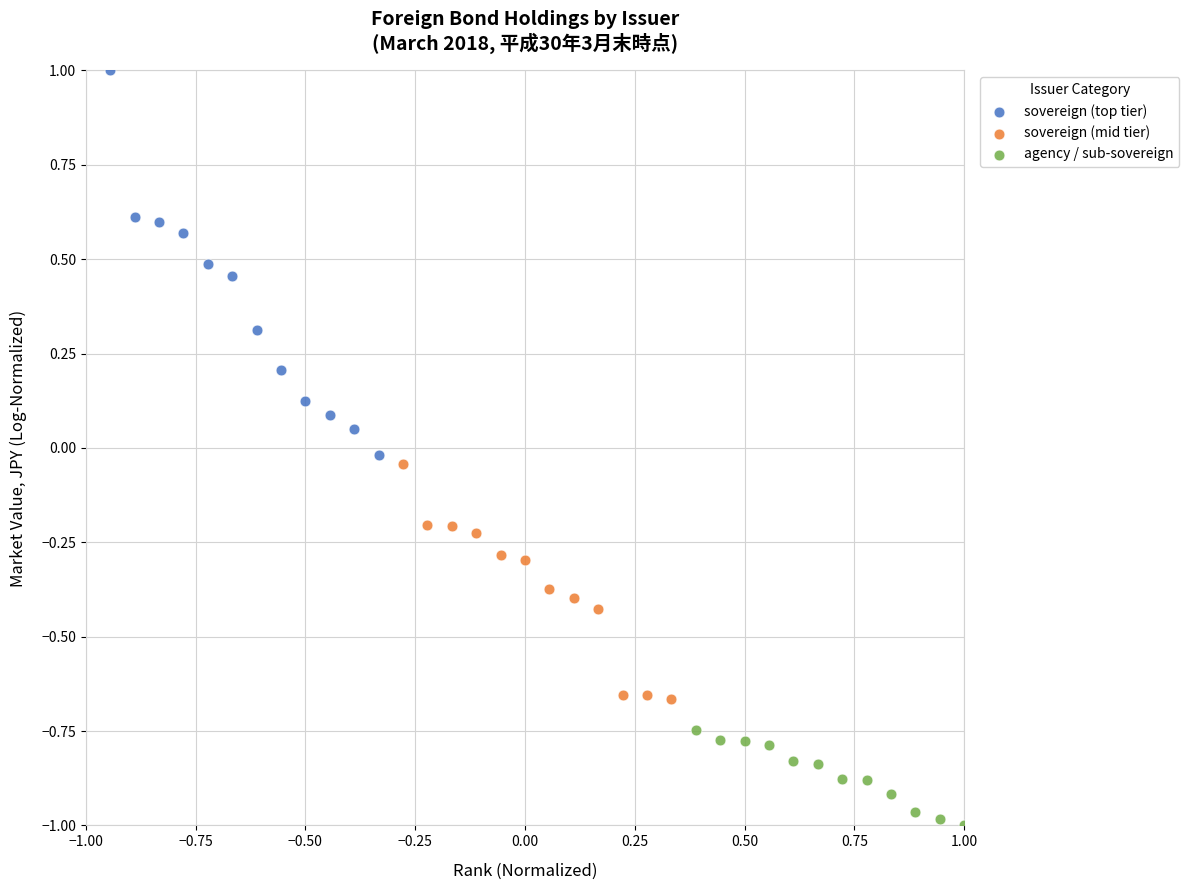

Which series reaches the minimum Y coordinate?

agency / sub-sovereign